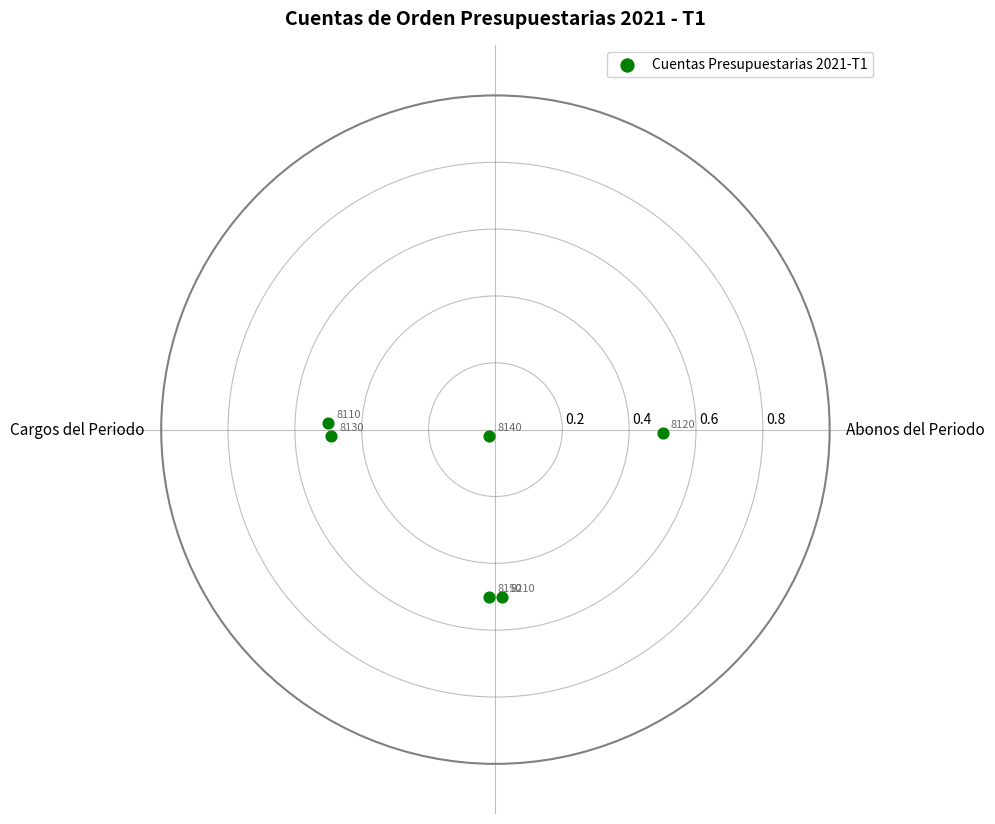

What is the range of X values (max minus min)?

1.0